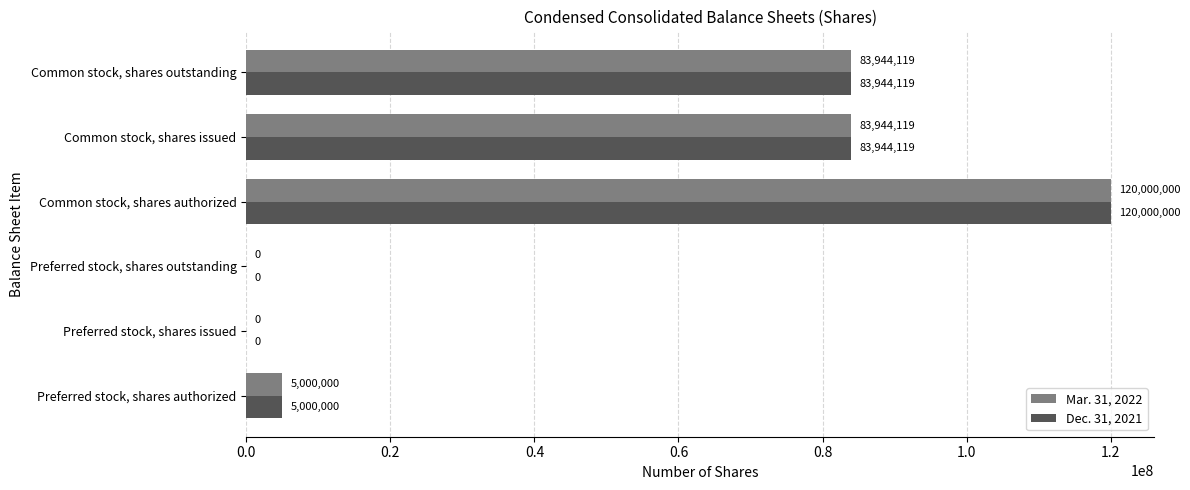

What is the sum of all Mar. 31, 2022 values?

292888238